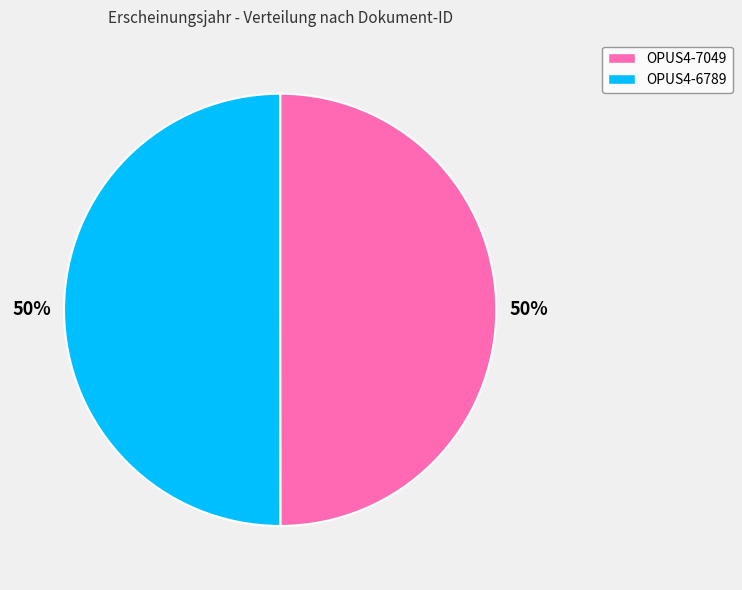

To the nearest percent, what is the average slice percentage?

50%